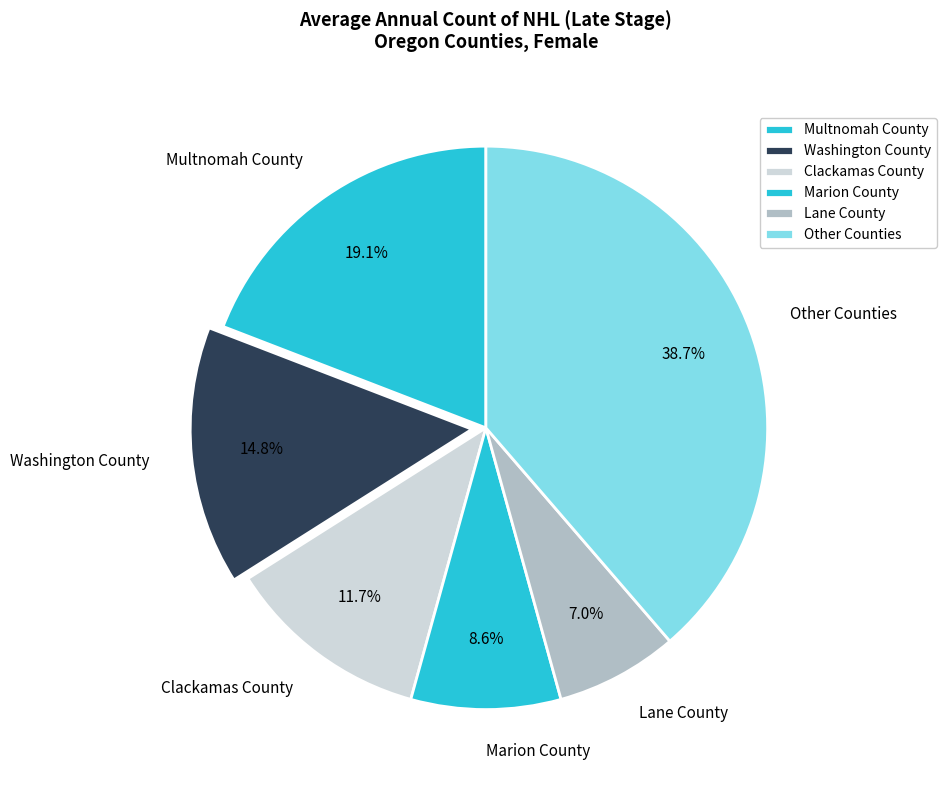

Which slice is the largest?

Other Counties